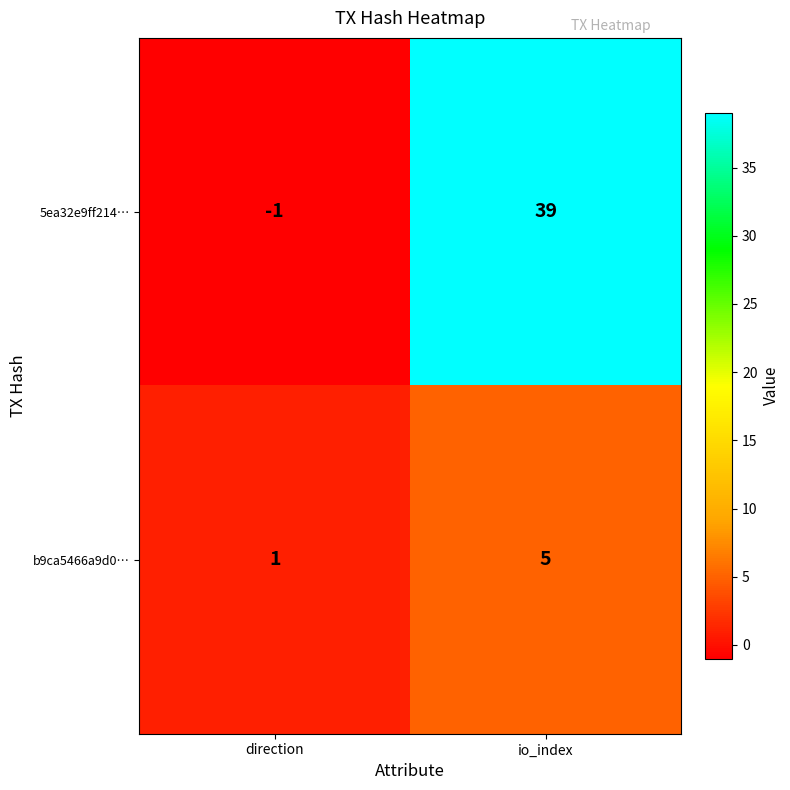

At which category is the sum across all series the highest?

io_index